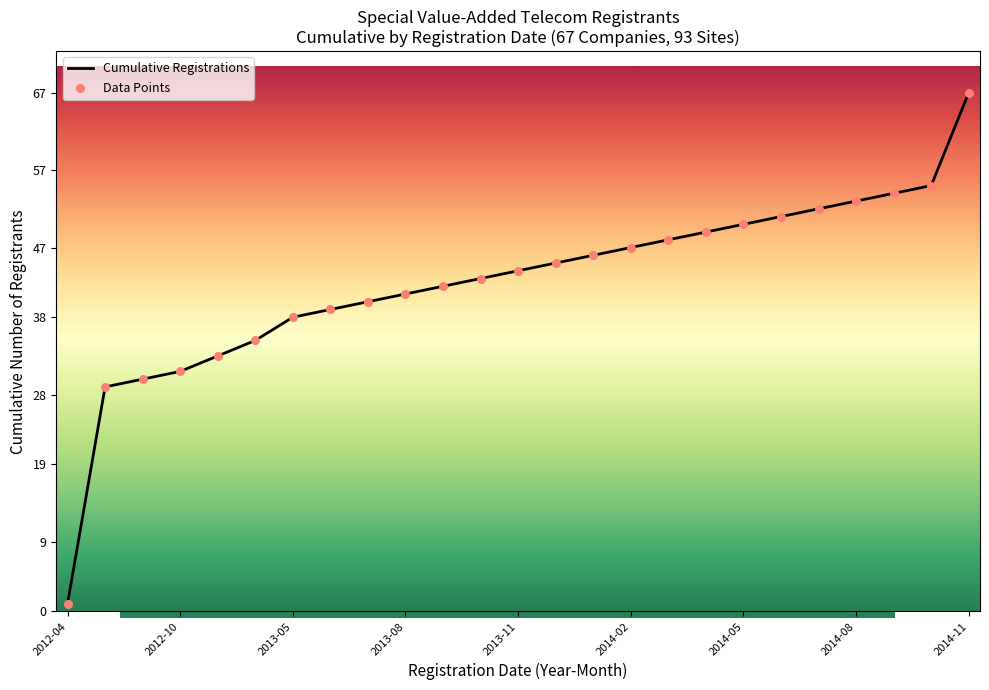

What is the difference between the maximum and minimum values?

66